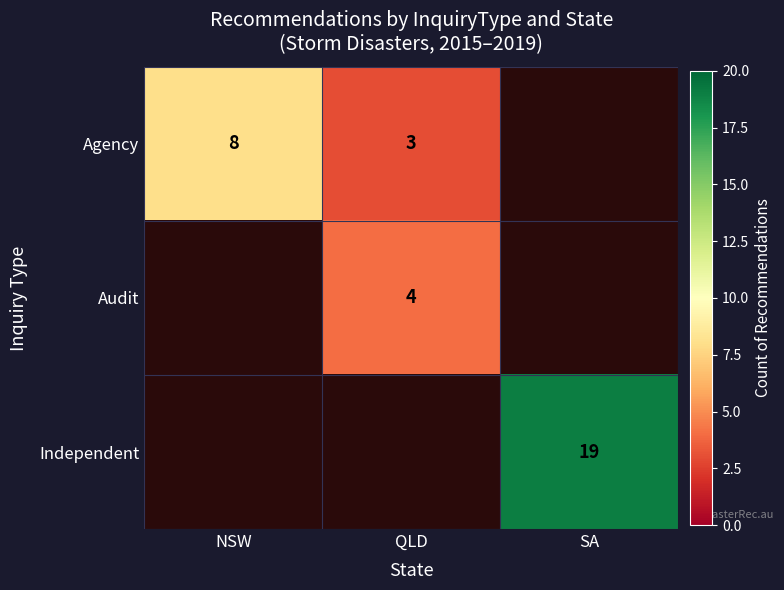

The Agency series shows 4 at QLD. True or false?

False